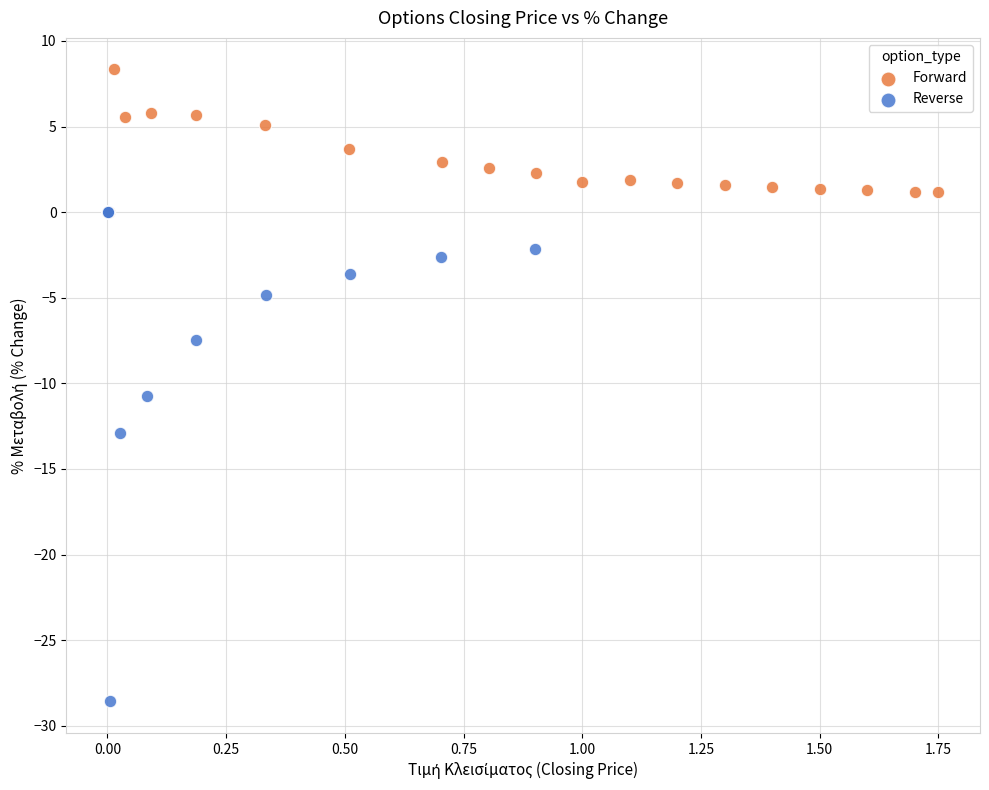

Which series has the widest spread of Y values?

Reverse